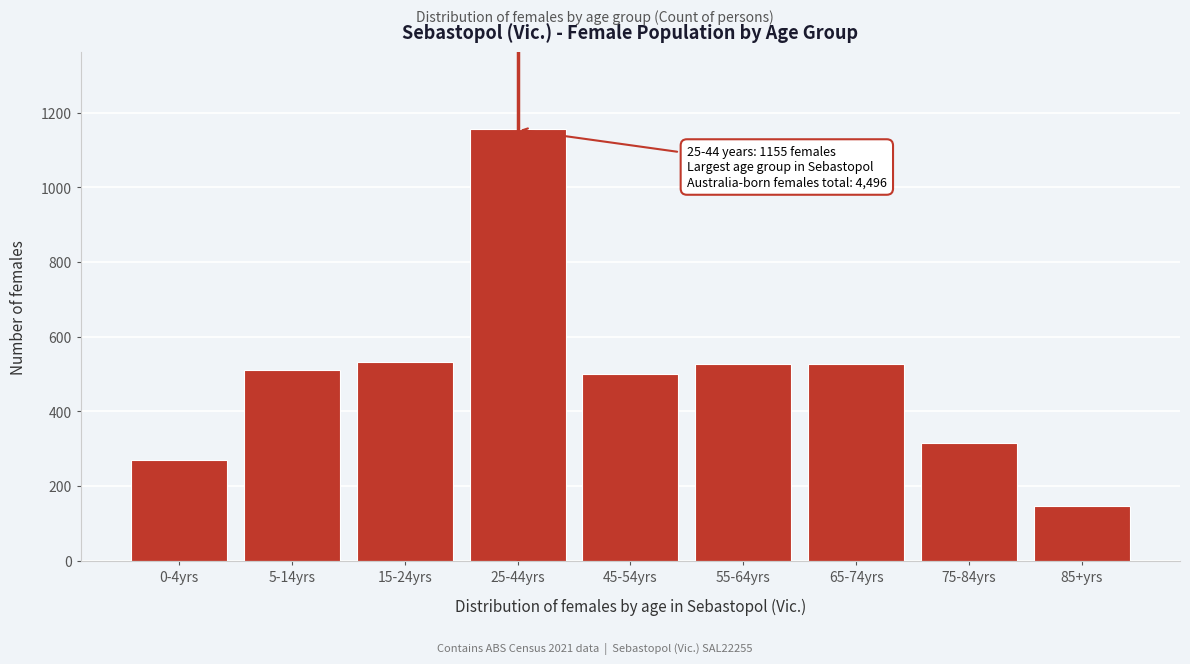

The value at 5-14yrs is 260. True or false?

False